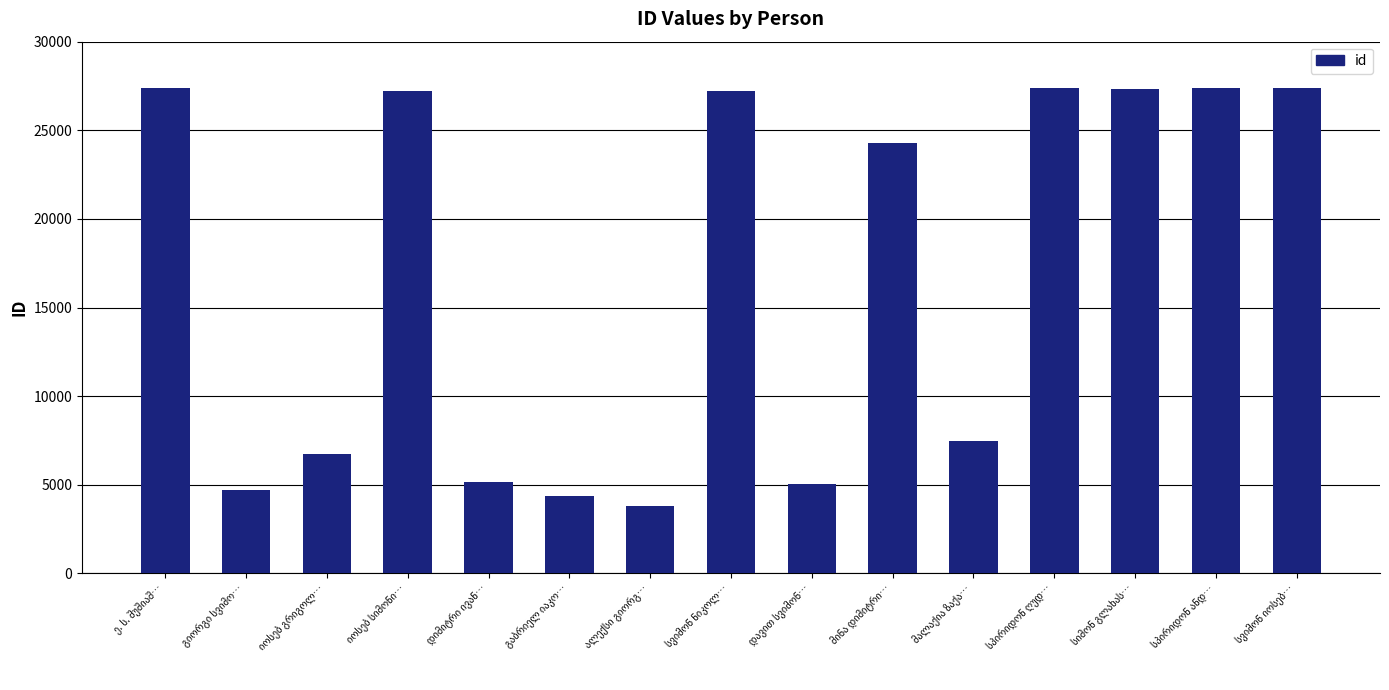

What is the maximum value shown in the chart?

27376